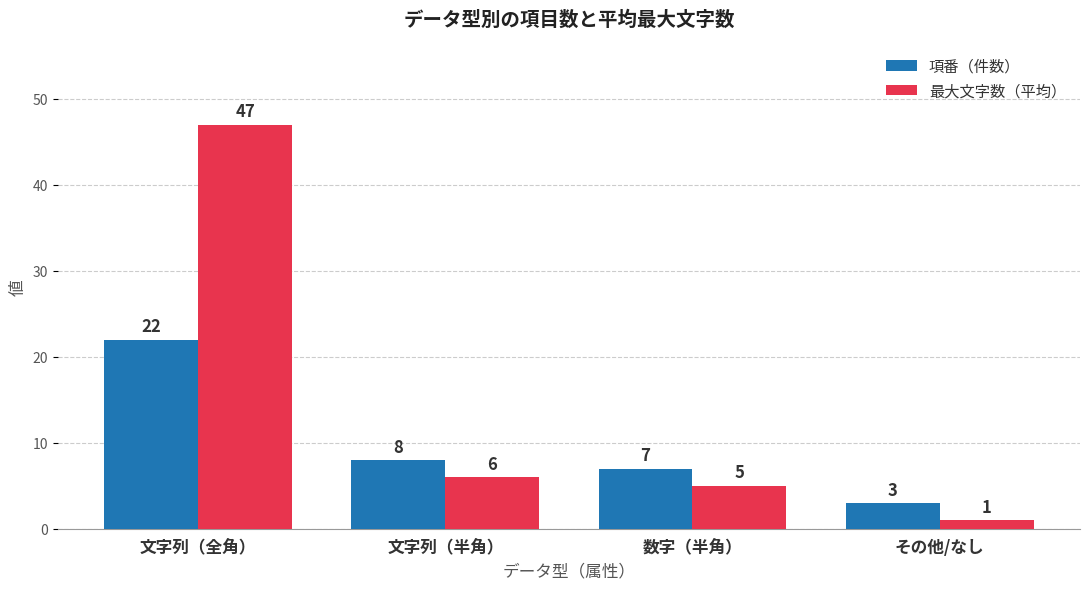

What is the total value across all series at 文字列（全角）?

69